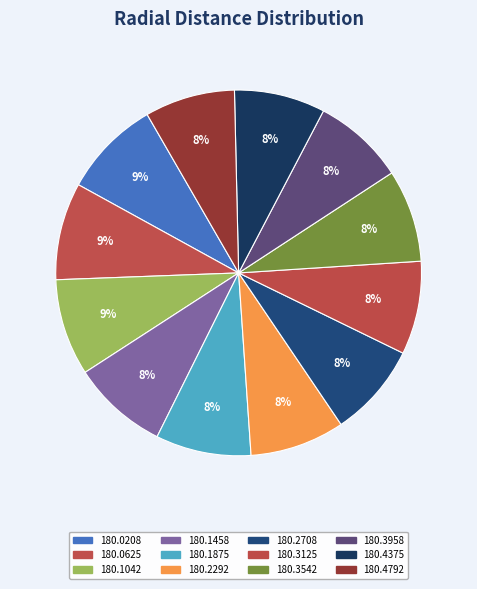

To the nearest percent, what is the difference between the largest and smallest slice percentages?

1%